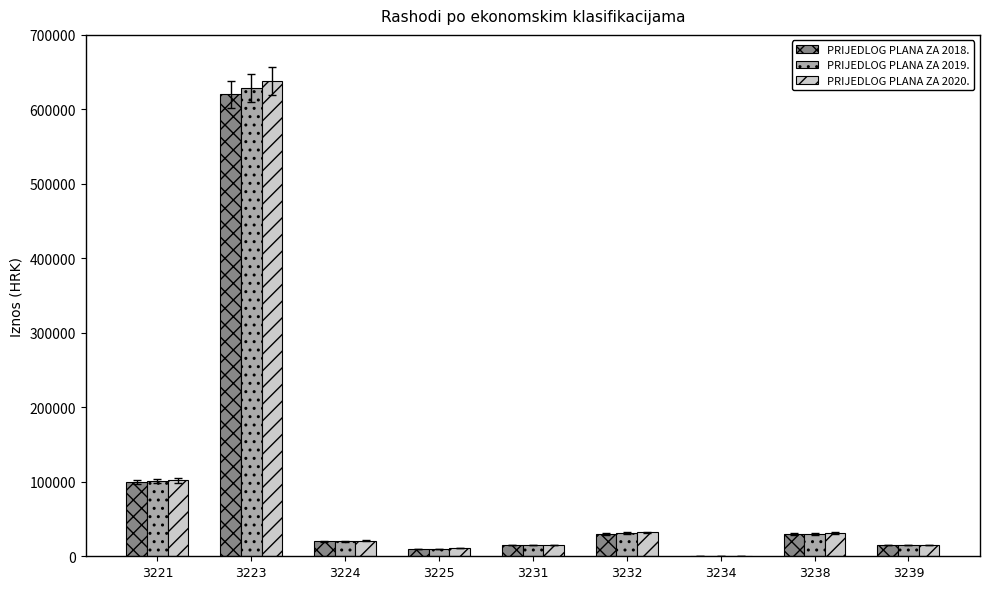

Are the bars horizontal?

No